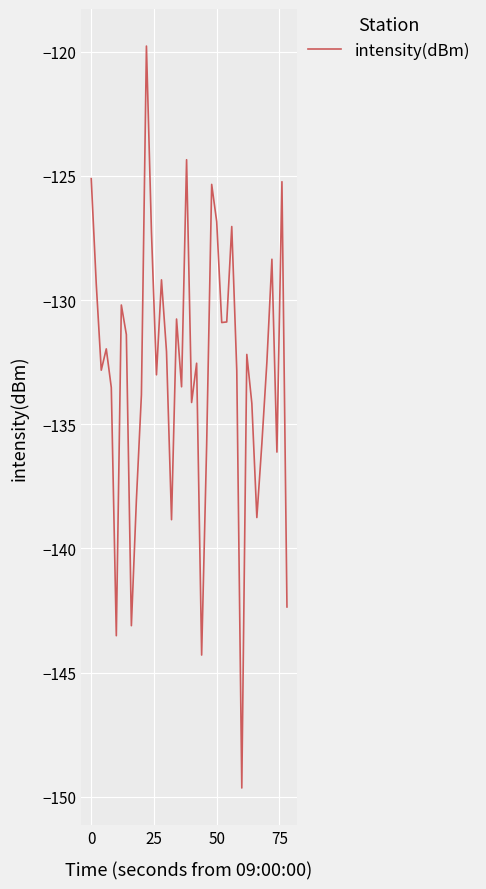

What is the maximum value shown in the chart?

-119.8